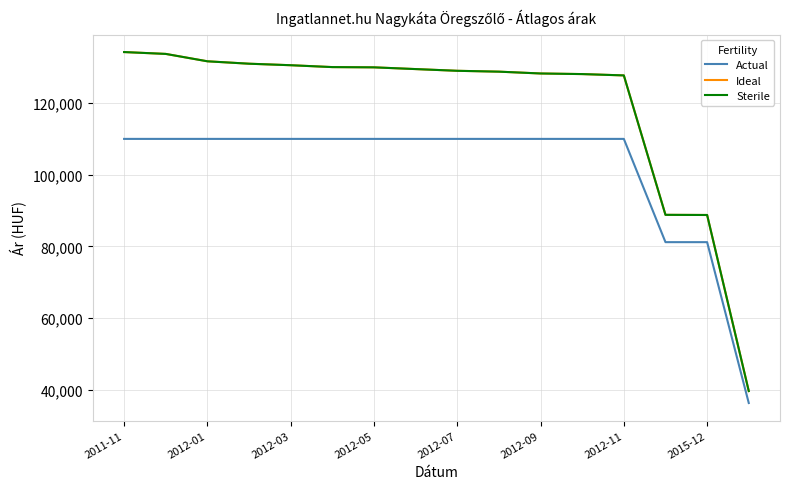

Does the chart have visible grid lines?

Yes